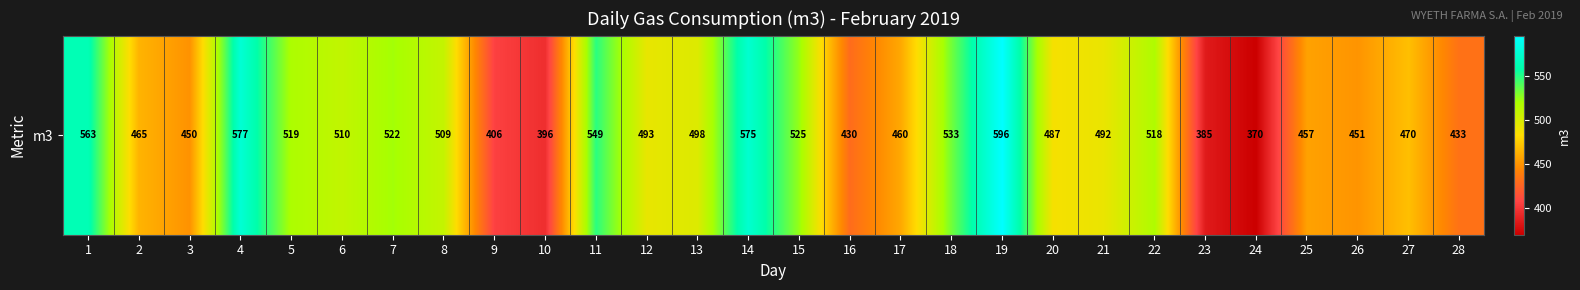

Reading left to right, what are all the values shown in this chart?

1=563	2=465	3=450	4=577	5=519	6=510	7=522	8=509	9=406	10=396	11=549	12=493	13=498	14=575	15=525	16=430	17=460	18=533	19=596	20=487	21=492	22=518	23=385	24=370	25=457	26=451	27=470	28=433